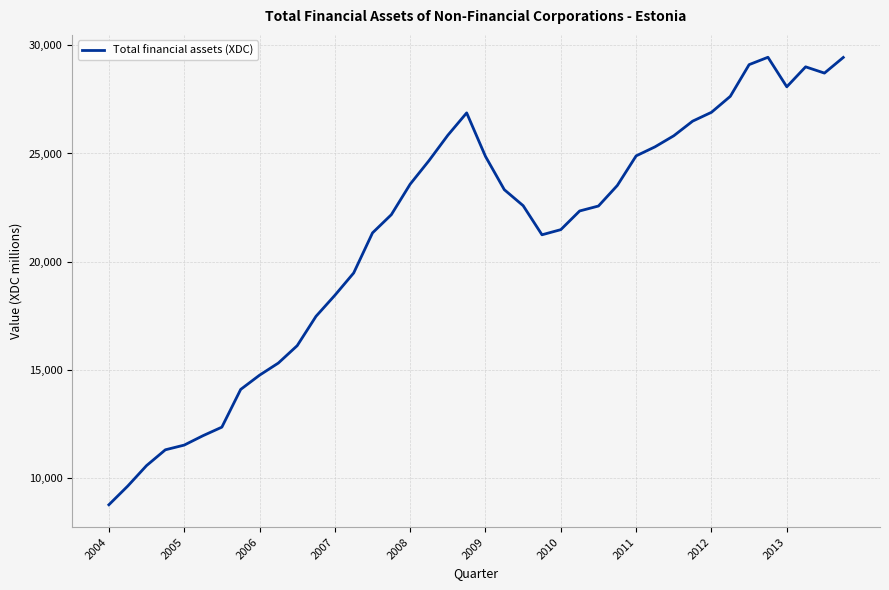

What is the greatest value displayed?

29442.9